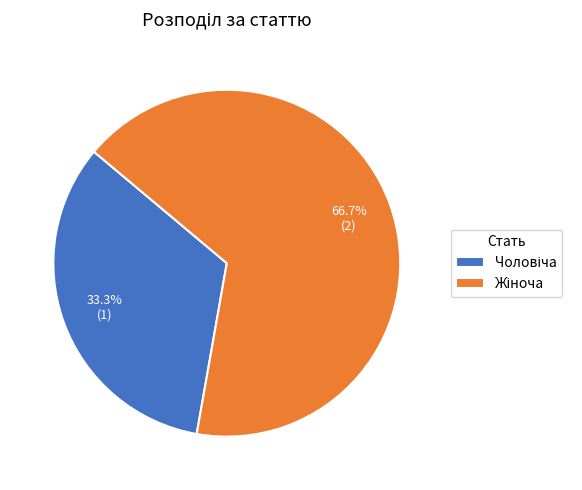

To the nearest percent, what is the difference between the largest and smallest slice percentages?

33%